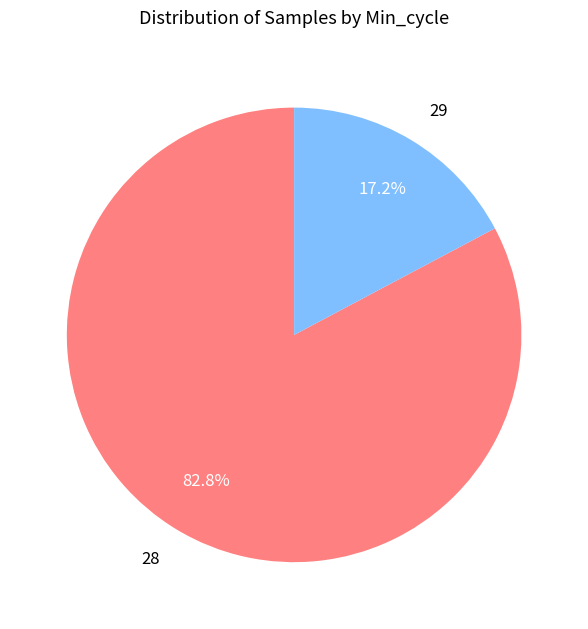

Is there a majority slice in this chart?

Yes